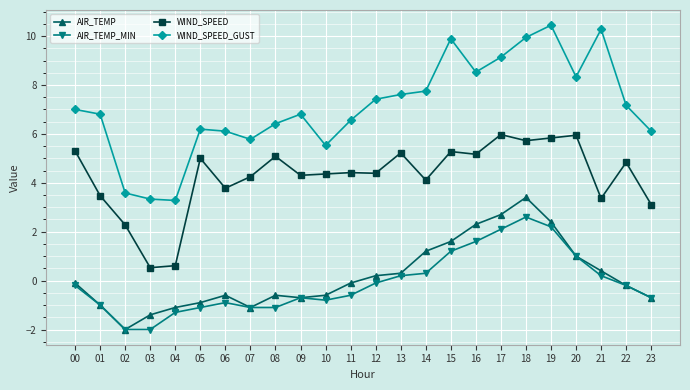

What is the average value of the WIND_SPEED series?

4.3